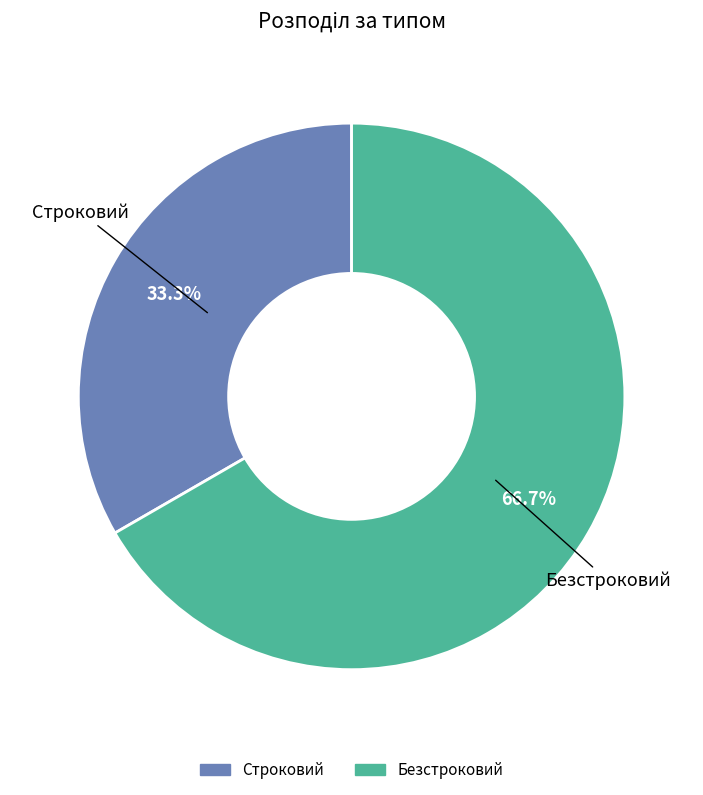

What is the largest slice in the pie chart?

Безстроковий